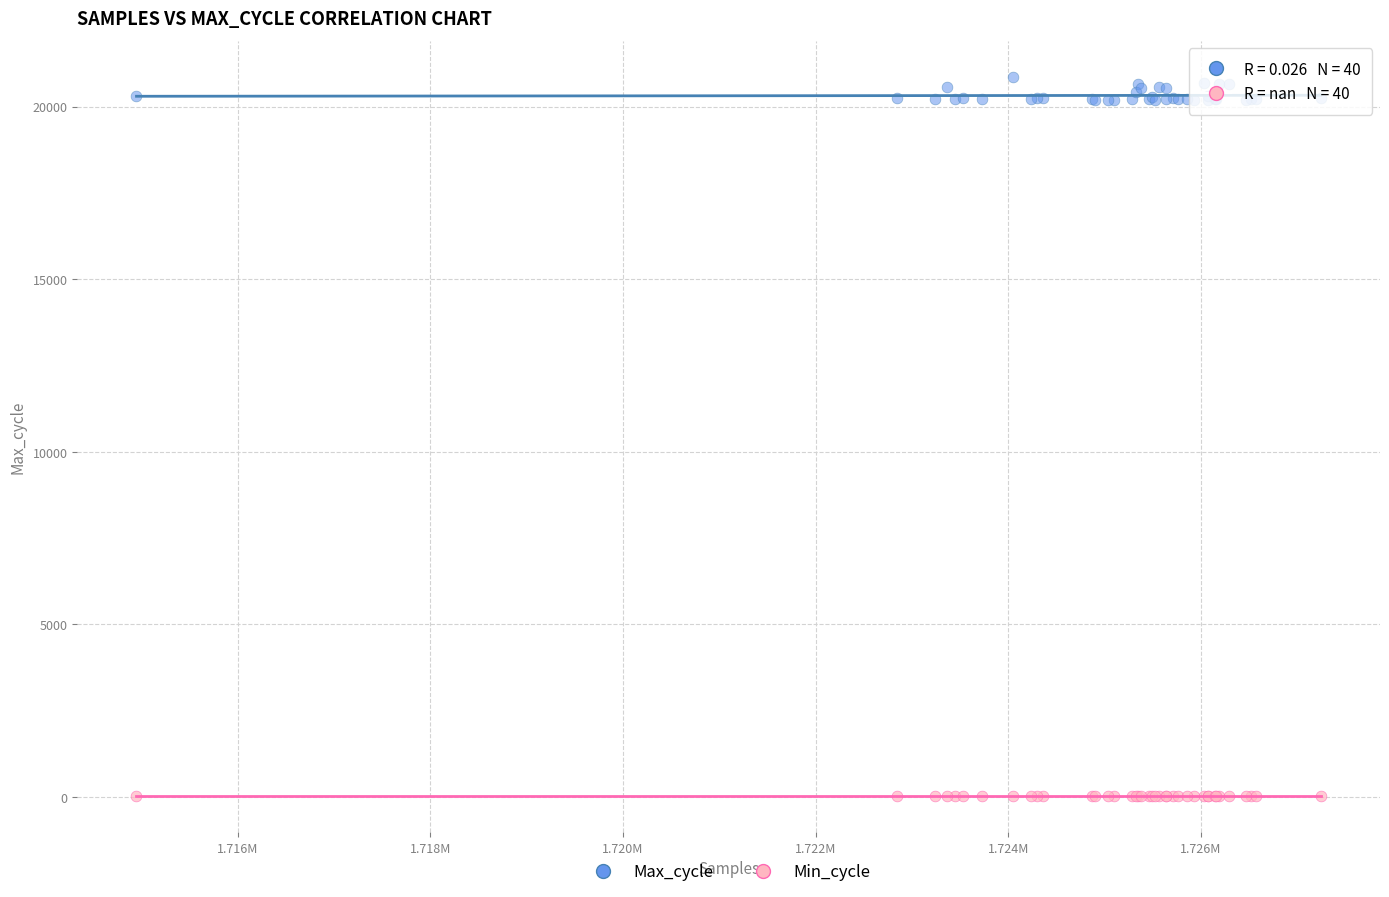

What are all the series names shown in the legend?

Max_cycle, Min_cycle